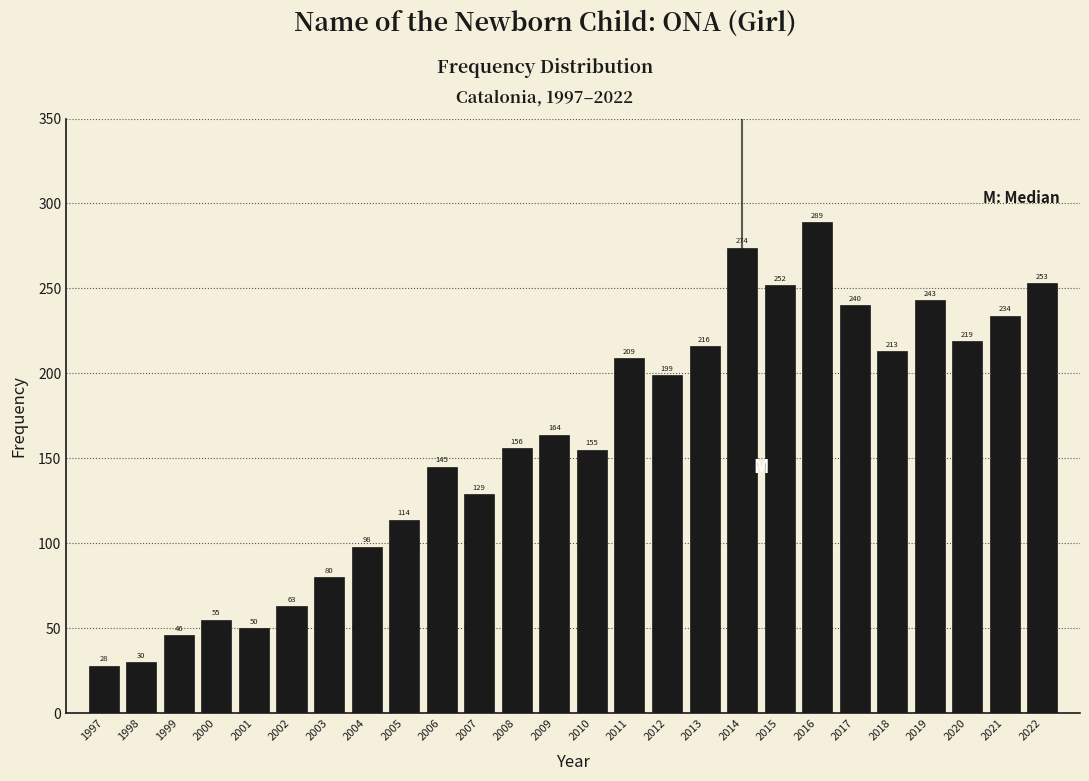

Reading left to right, extract all data points from this chart.

1997=28	1998=30	1999=46	2000=55	2001=50	2002=63	2003=80	2004=98	2005=114	2006=145	2007=129	2008=156	2009=164	2010=155	2011=209	2012=199	2013=216	2014=274	2015=252	2016=289	2017=240	2018=213	2019=243	2020=219	2021=234	2022=253